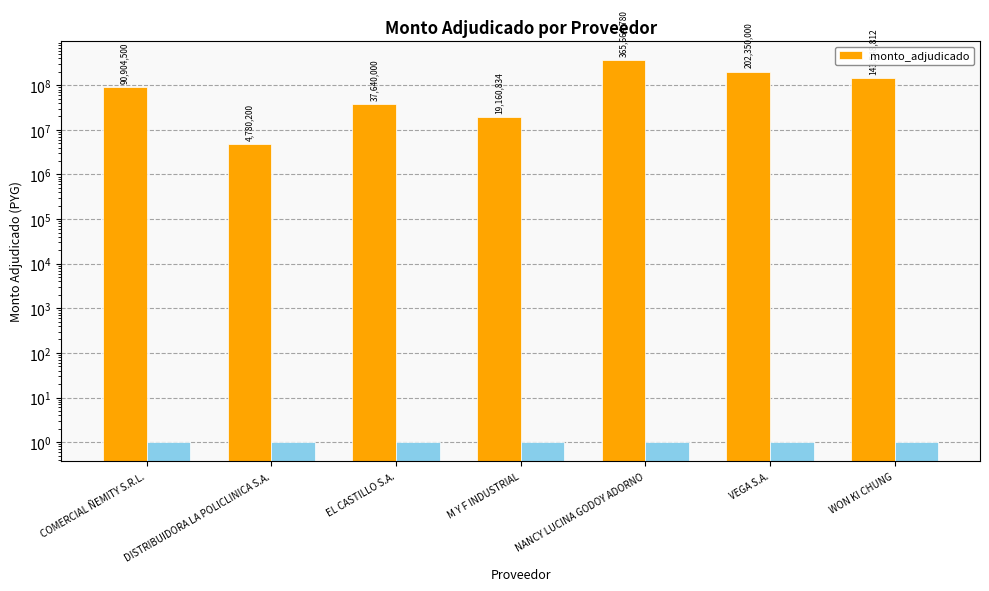

Which has a higher value, WON KI CHUNG or NANCY LUCINA GODOY ADORNO?

NANCY LUCINA GODOY ADORNO